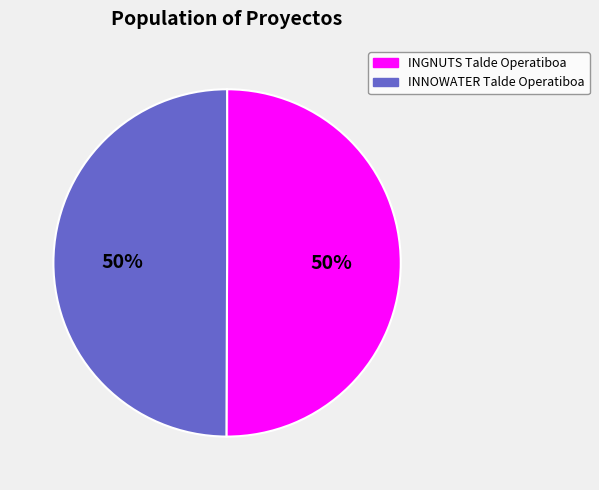

Is the sum of INNOWATER Talde Operatiboa and INGNUTS Talde Operatiboa greater than half?

Yes